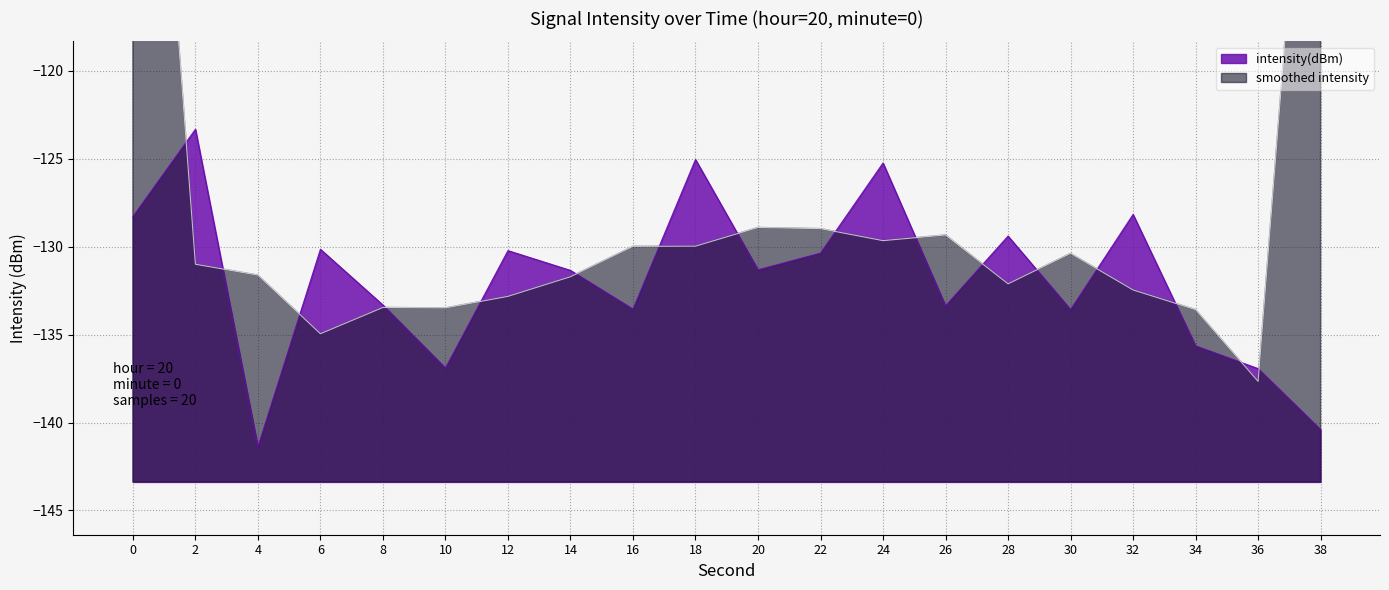

Is it true that the value at 26 is -133.4?

True